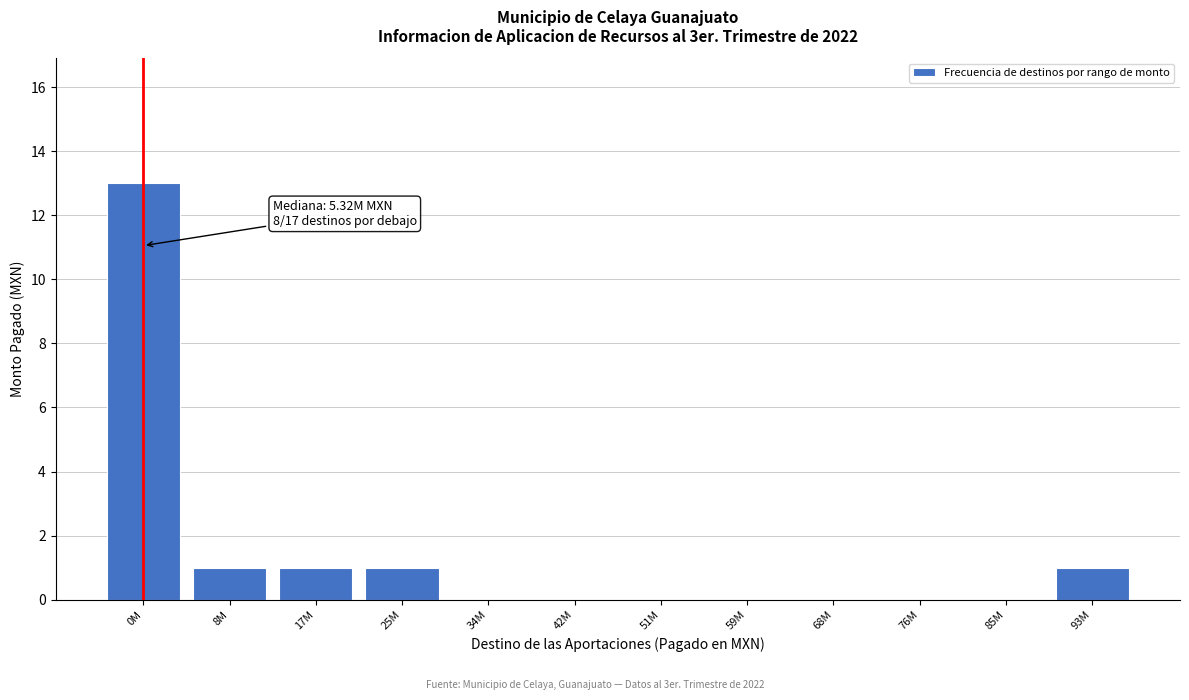

Reading right to left, list all the values displayed in this chart.

93M=1	85M=0	76M=0	68M=0	59M=0	51M=0	42M=0	34M=0	25M=1	17M=1	8M=1	0M=13